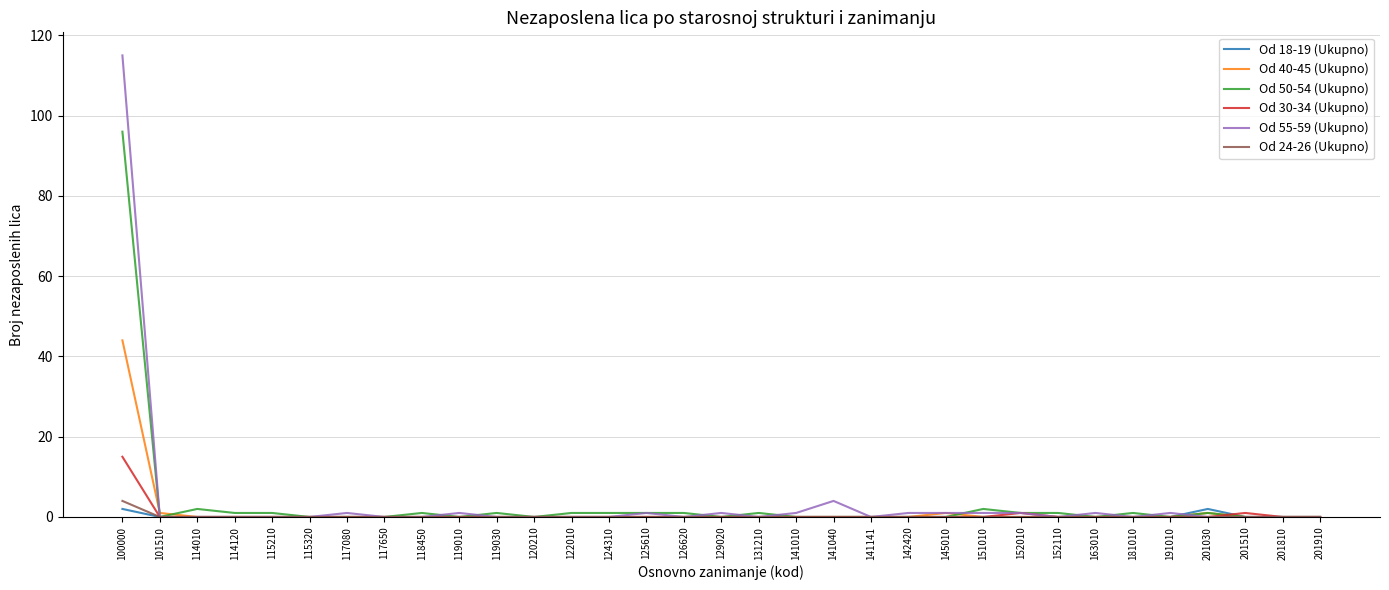

Is this an area chart (filled region under the line)?

No